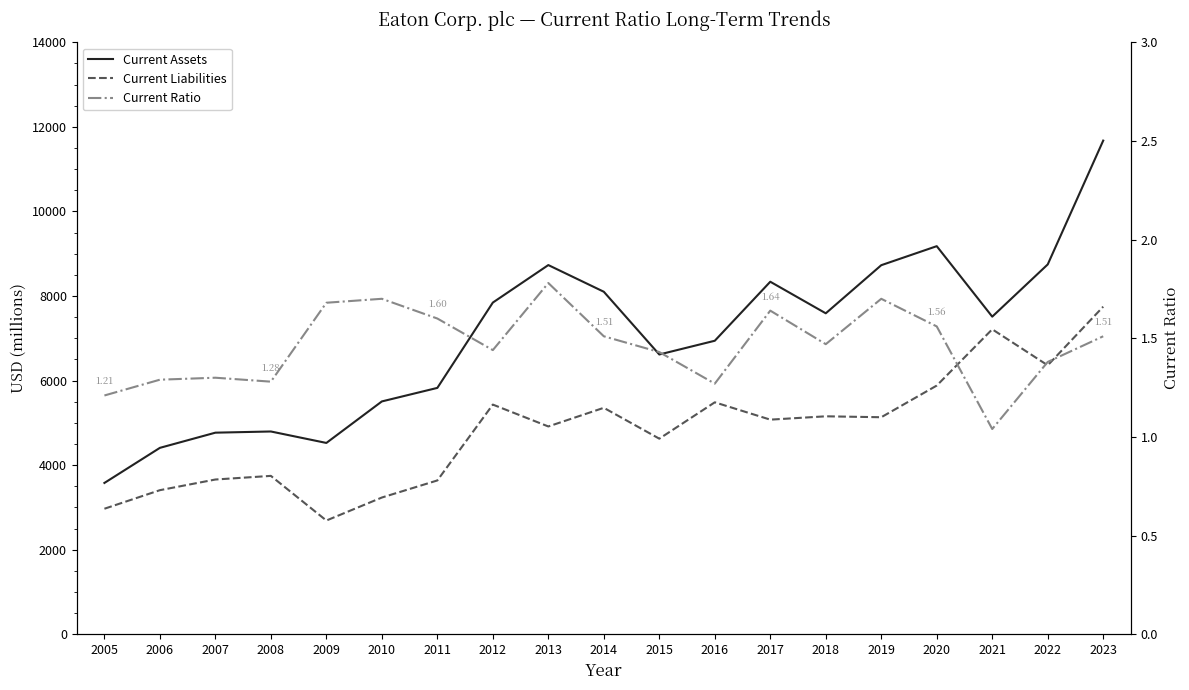

Which series changed the most between 2007 and 2017?

Current Assets